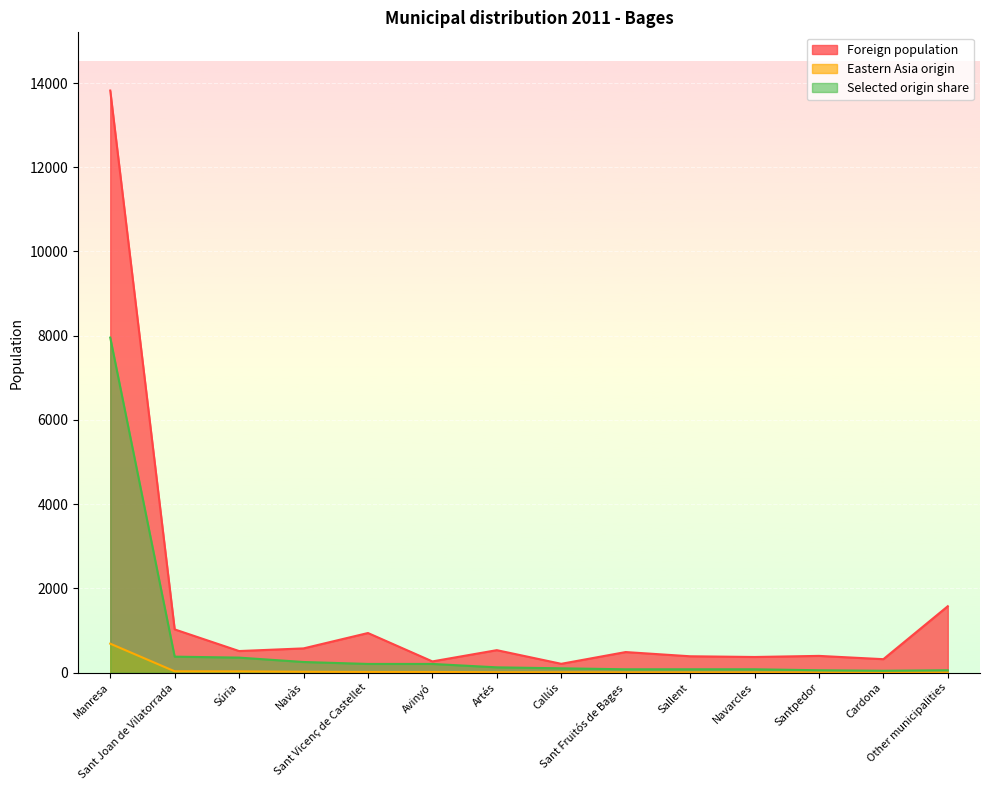

Rank the series by their maximum value, from highest to lowest.

Foreign population, Selected origin share, Eastern Asia origin